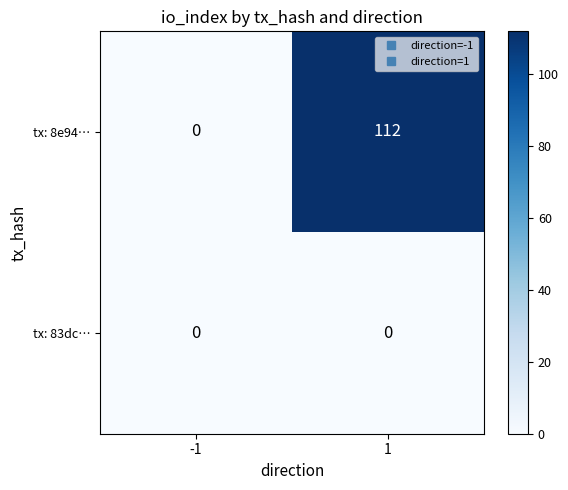

What is the sum of all tx: 8e94… values?

112